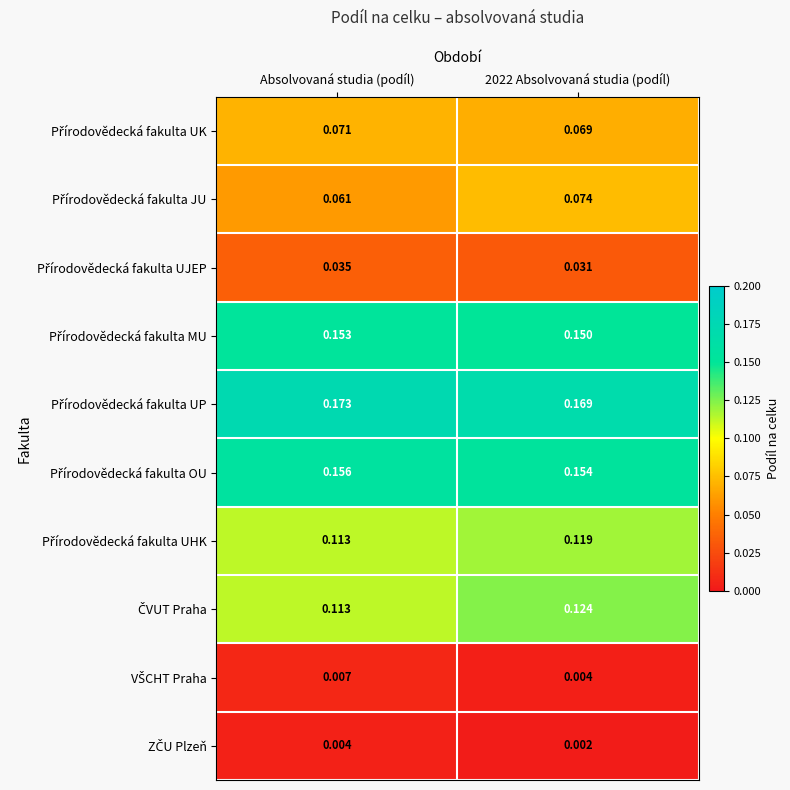

How many data points does each series have?

2